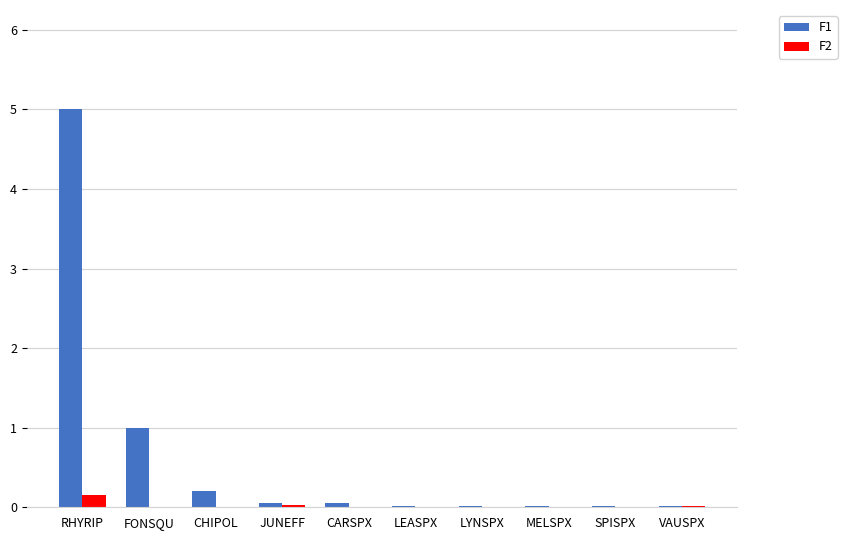

Count the number of categories in the chart.

10